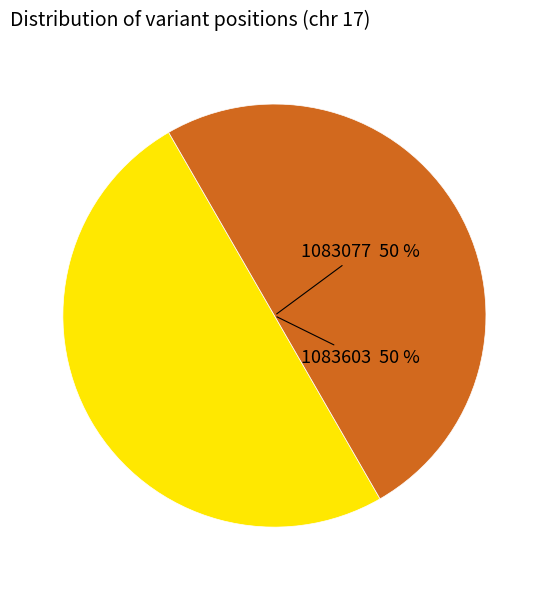

Combined, do 1083077 and 1083603 account for over 50%?

Yes